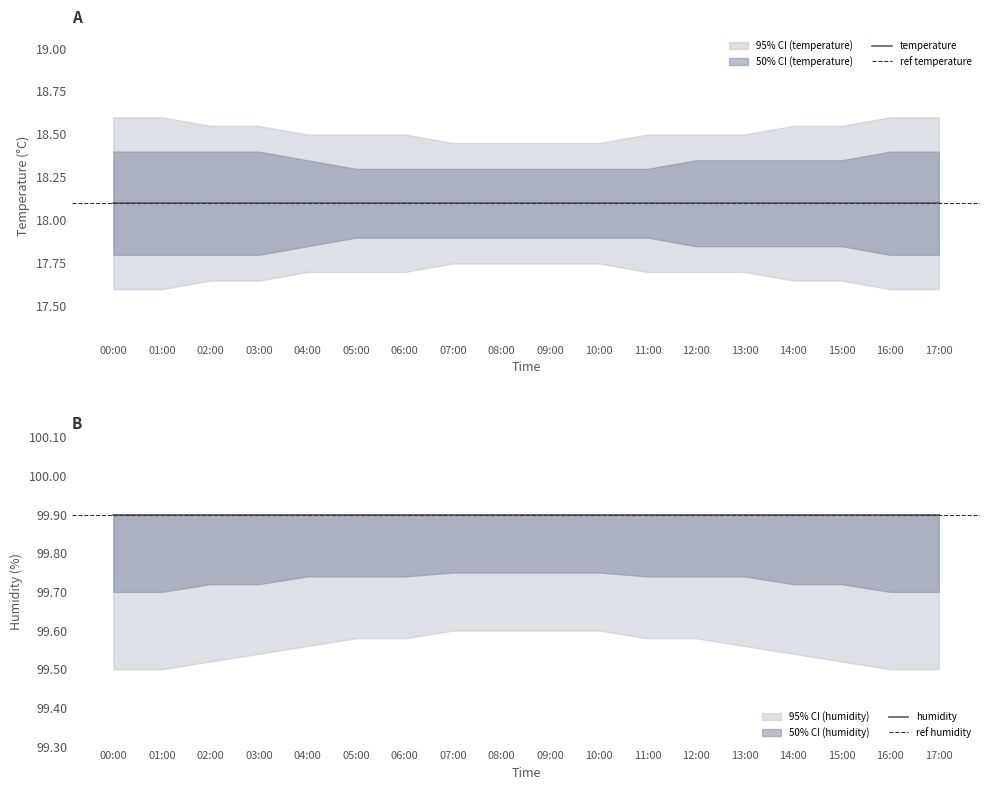

Read the temperature value at 08:00.

18.1